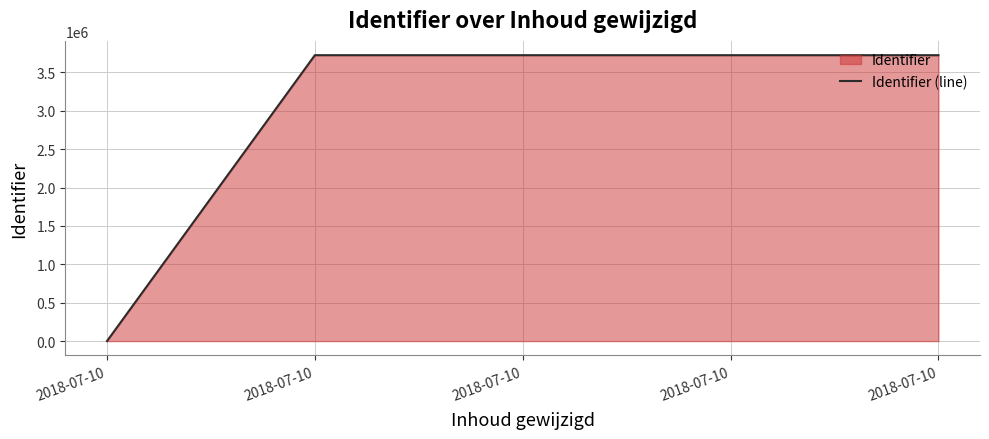

At which category does the chart reach its peak across all series?

2018-07-10